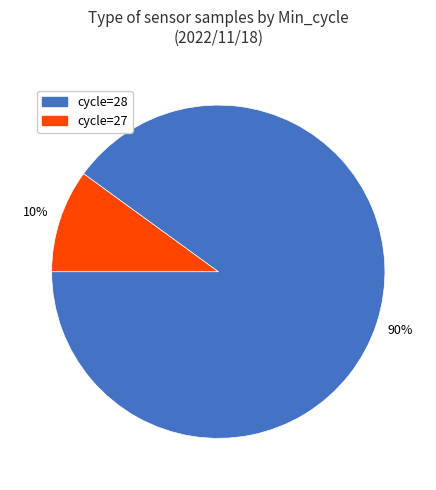

To the nearest percent, what is the average slice percentage?

50%